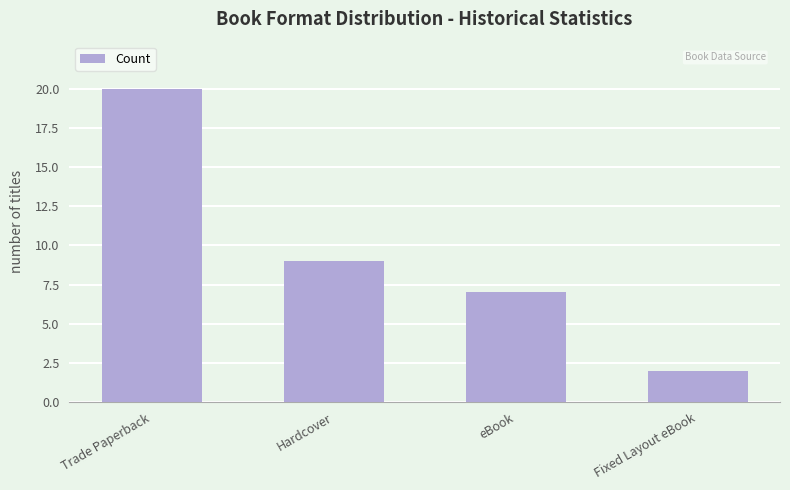

Does the chart contain stacked bars?

No